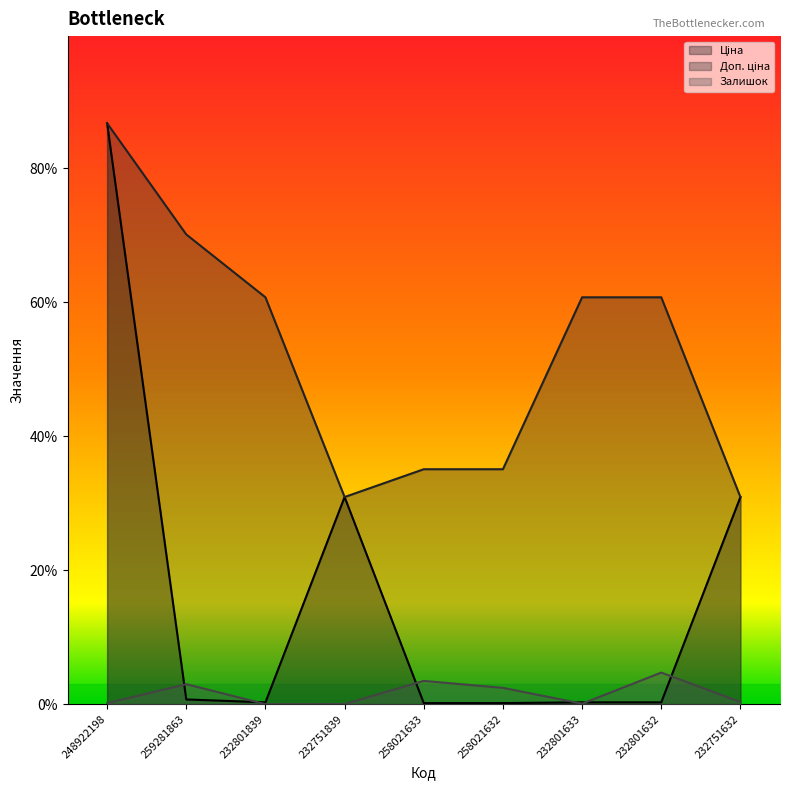

In Ціна, how many points are higher than both neighbors (excluding endpoints)?

1